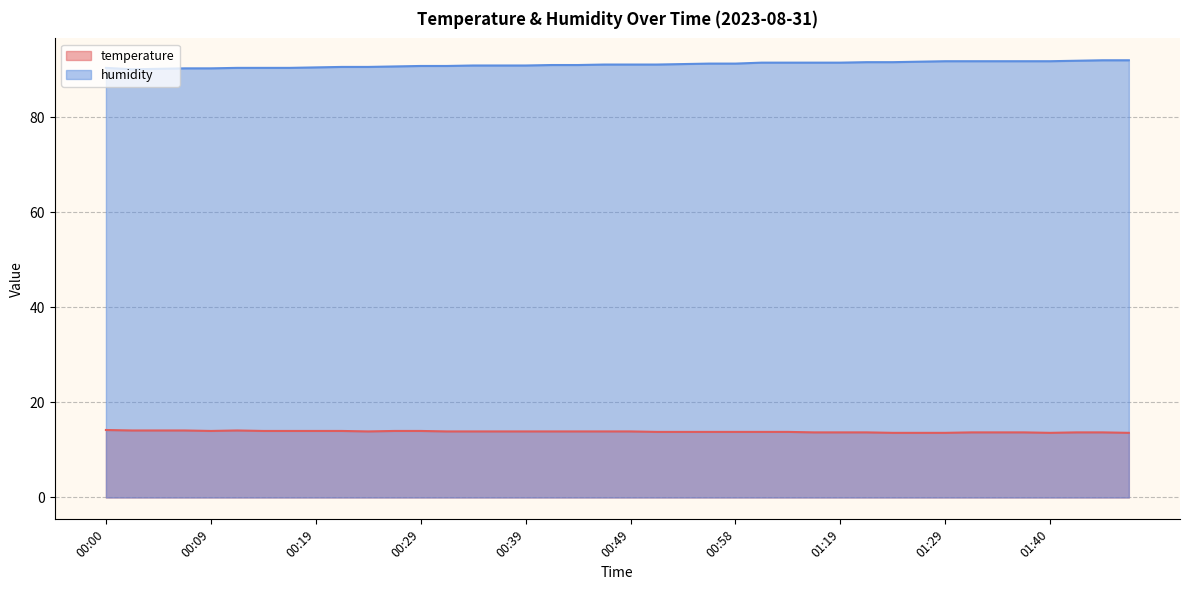

Which series changed the most between 00:34 and 01:32?

humidity